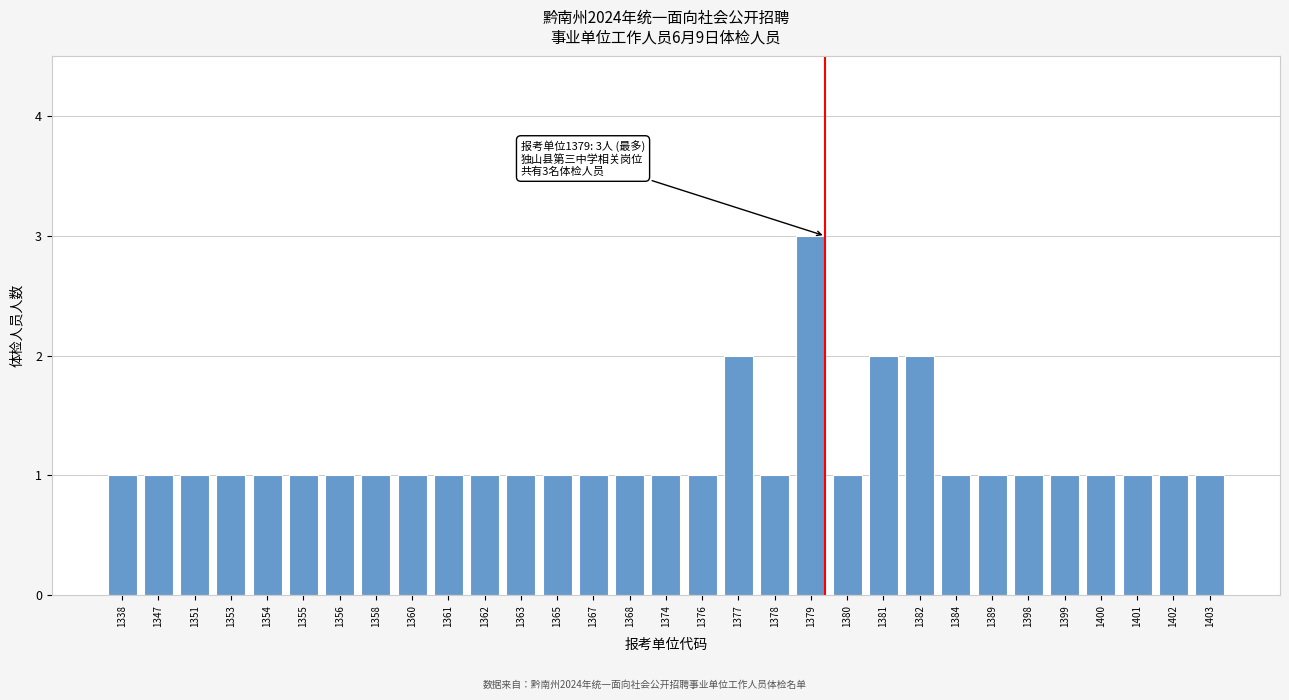

The chart shows a value of 3 at 1379. True or false?

True